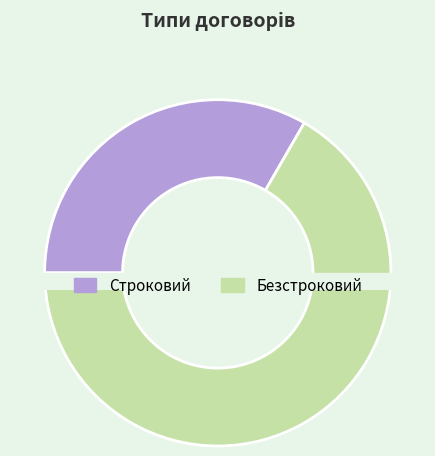

To the nearest percent, what percentage of the pie is Строковий?

33%